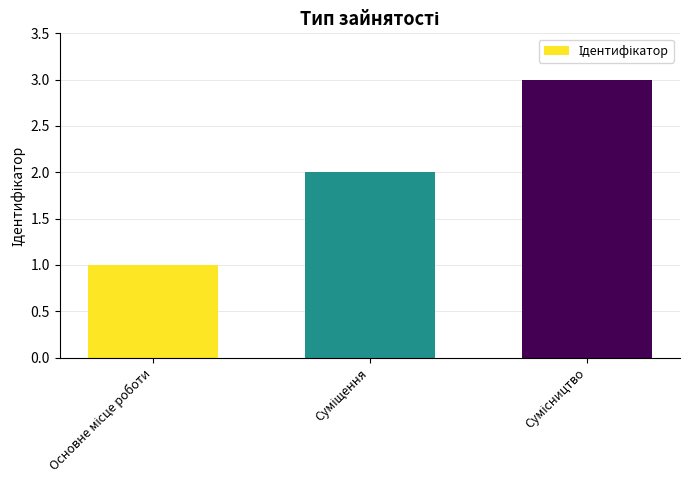

What is the smallest value displayed?

1